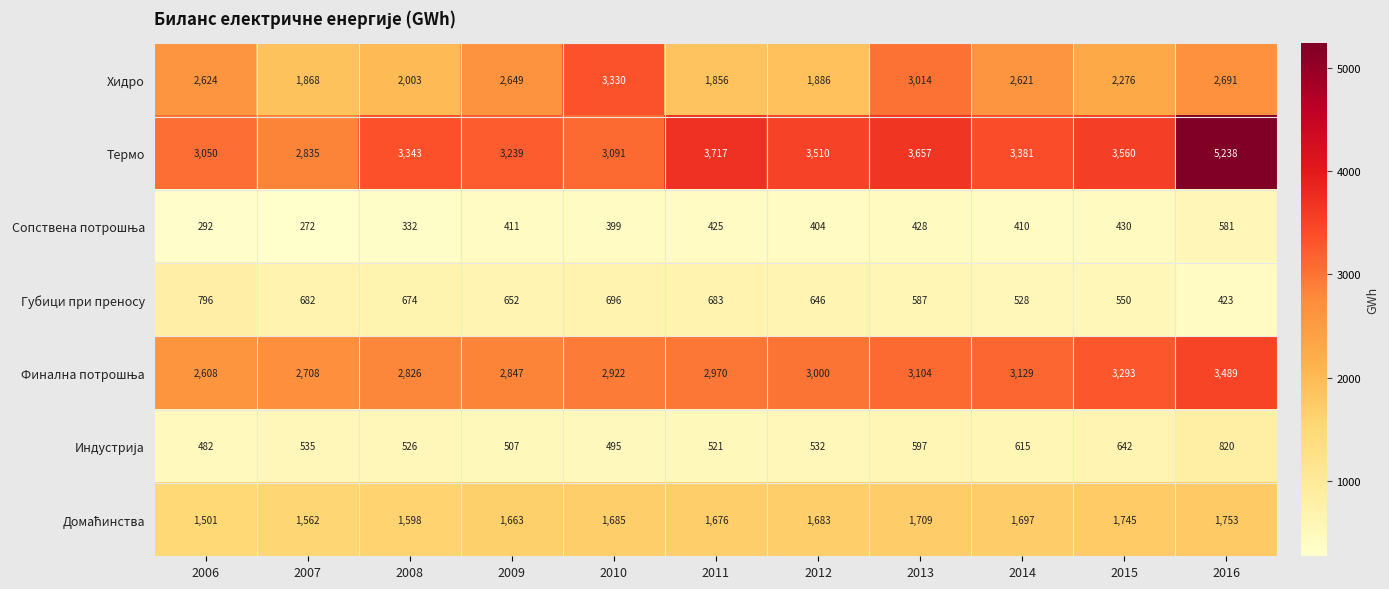

What is the average value of the Хидро series?

2438